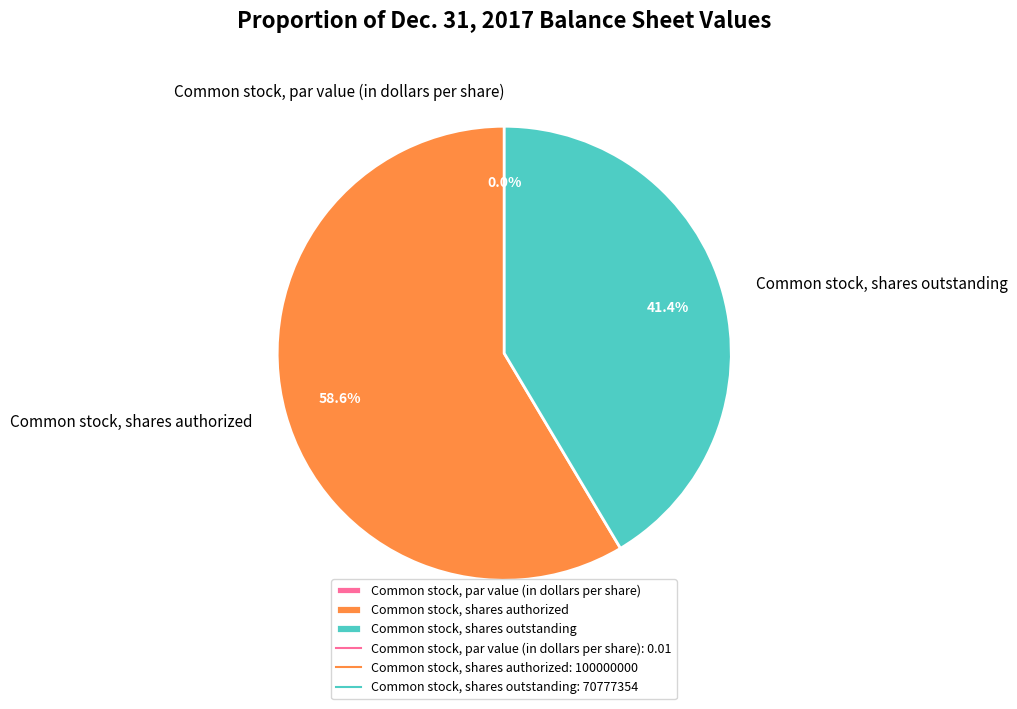

Count the number of slices in the pie.

3